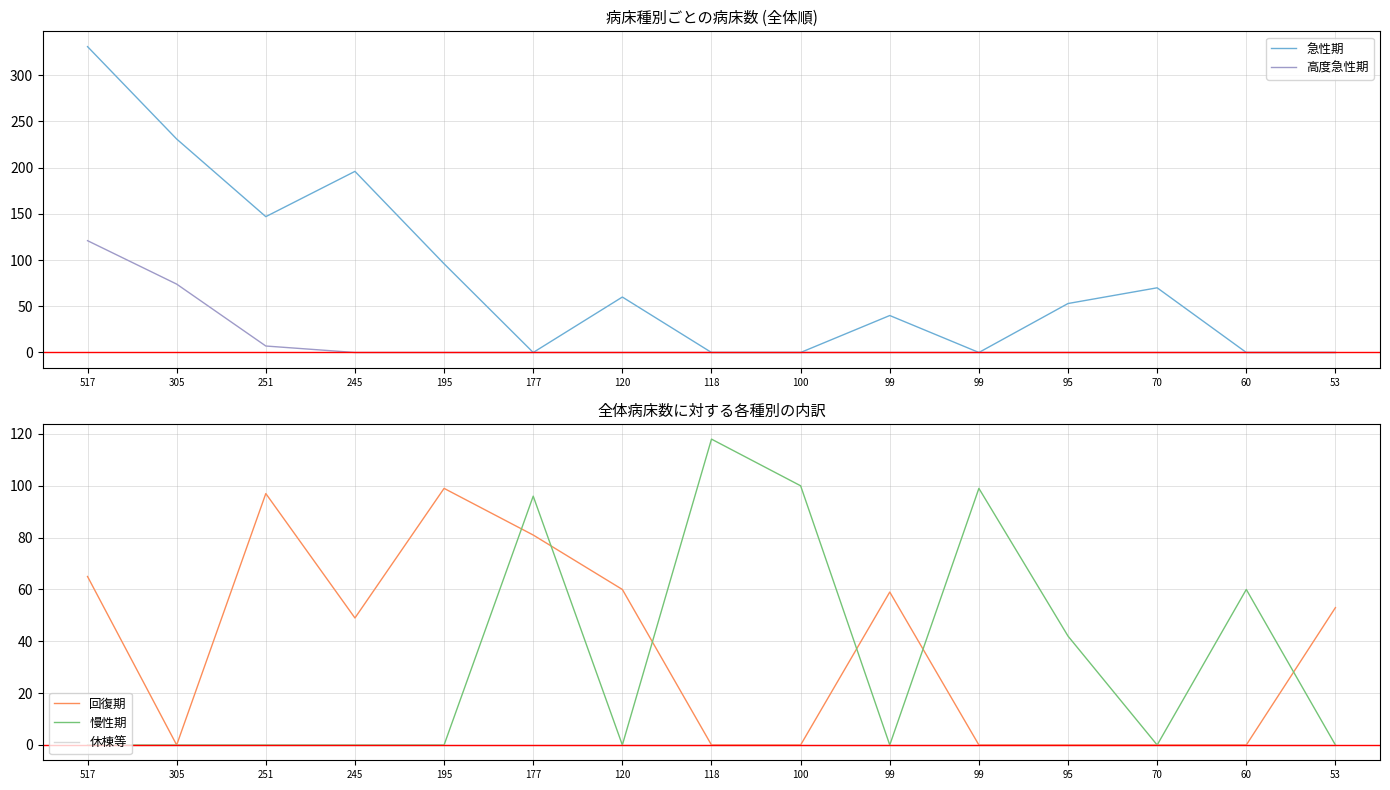

How many interior local peaks does the 回復期 series have?

3